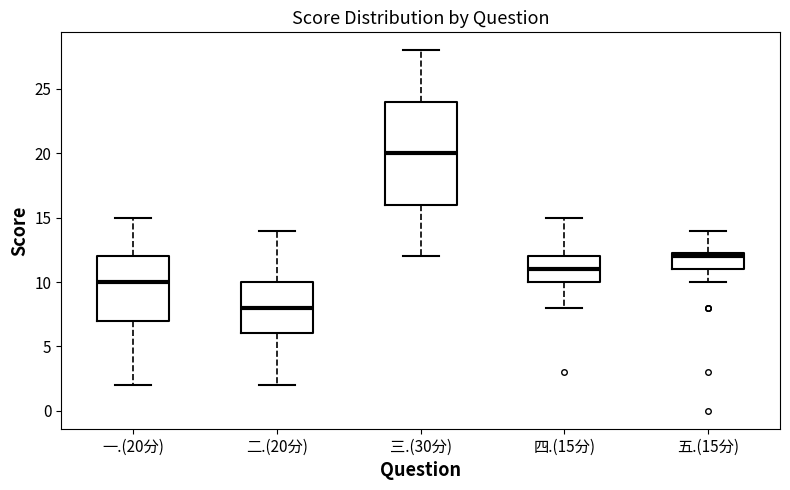

Reading left to right, transcribe this box plot: for each box, give where its median line is, the range the box spans, and where its two whiskers end, as read against the y-axis. The values are not printed on the chart, so give them approximately, as read against the axis.

一.(20分): median 10.0, box 7.0 to 12.0, whiskers 2.0 to 15.0
二.(20分): median 8.0, box 6.0 to 10.0, whiskers 2.0 to 14.0
三.(30分): median 20.0, box 16.0 to 24.0, whiskers 12.0 to 28.0
四.(15分): median 11.0, box 10.0 to 12.0, whiskers 8.0 to 15.0
五.(15分): median 12.0, box 11.0 to 12.5, whiskers 10.0 to 14.0